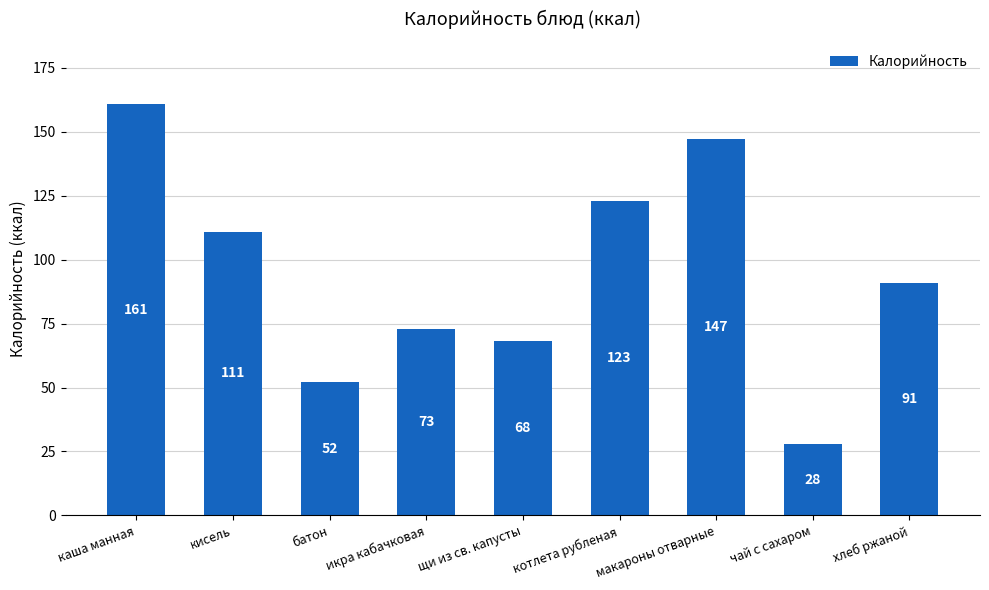

Where is the data nearest to the value 94?

хлеб ржаной